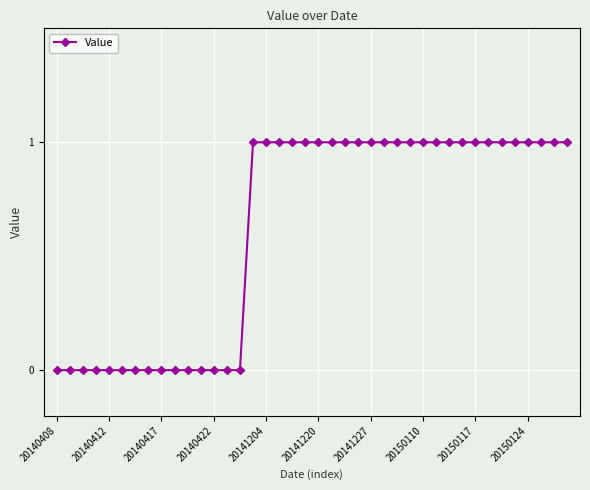

What is the sum of all values?

25